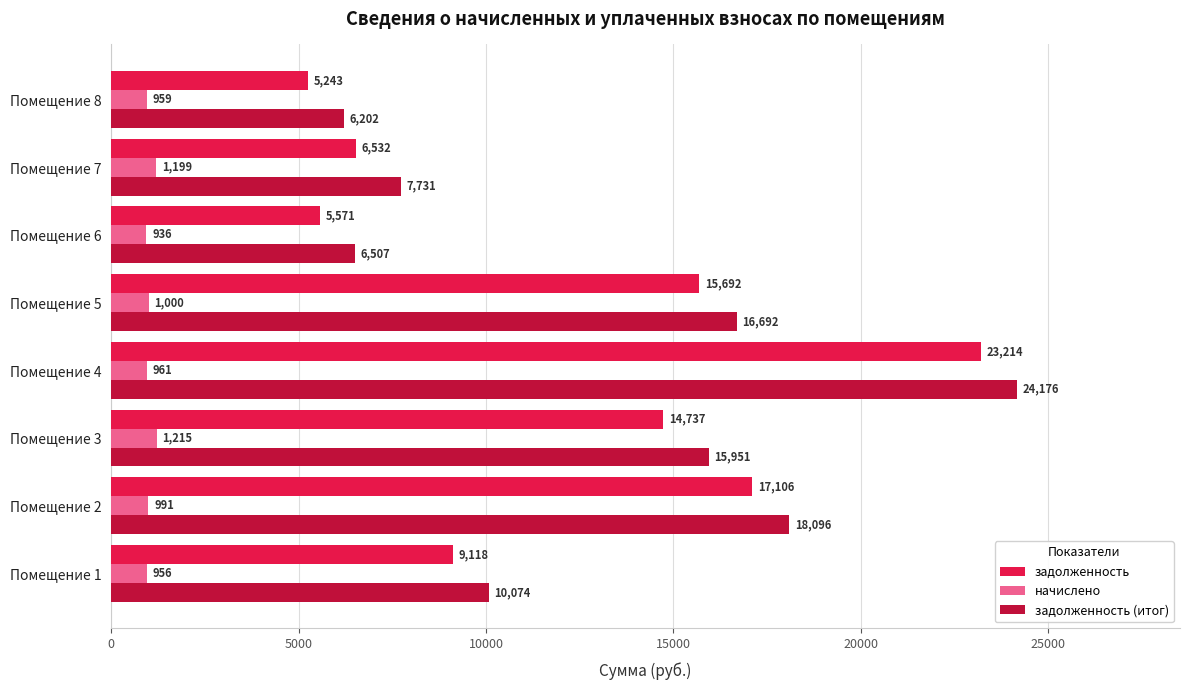

What is the average value of the начислено series?

1027.2